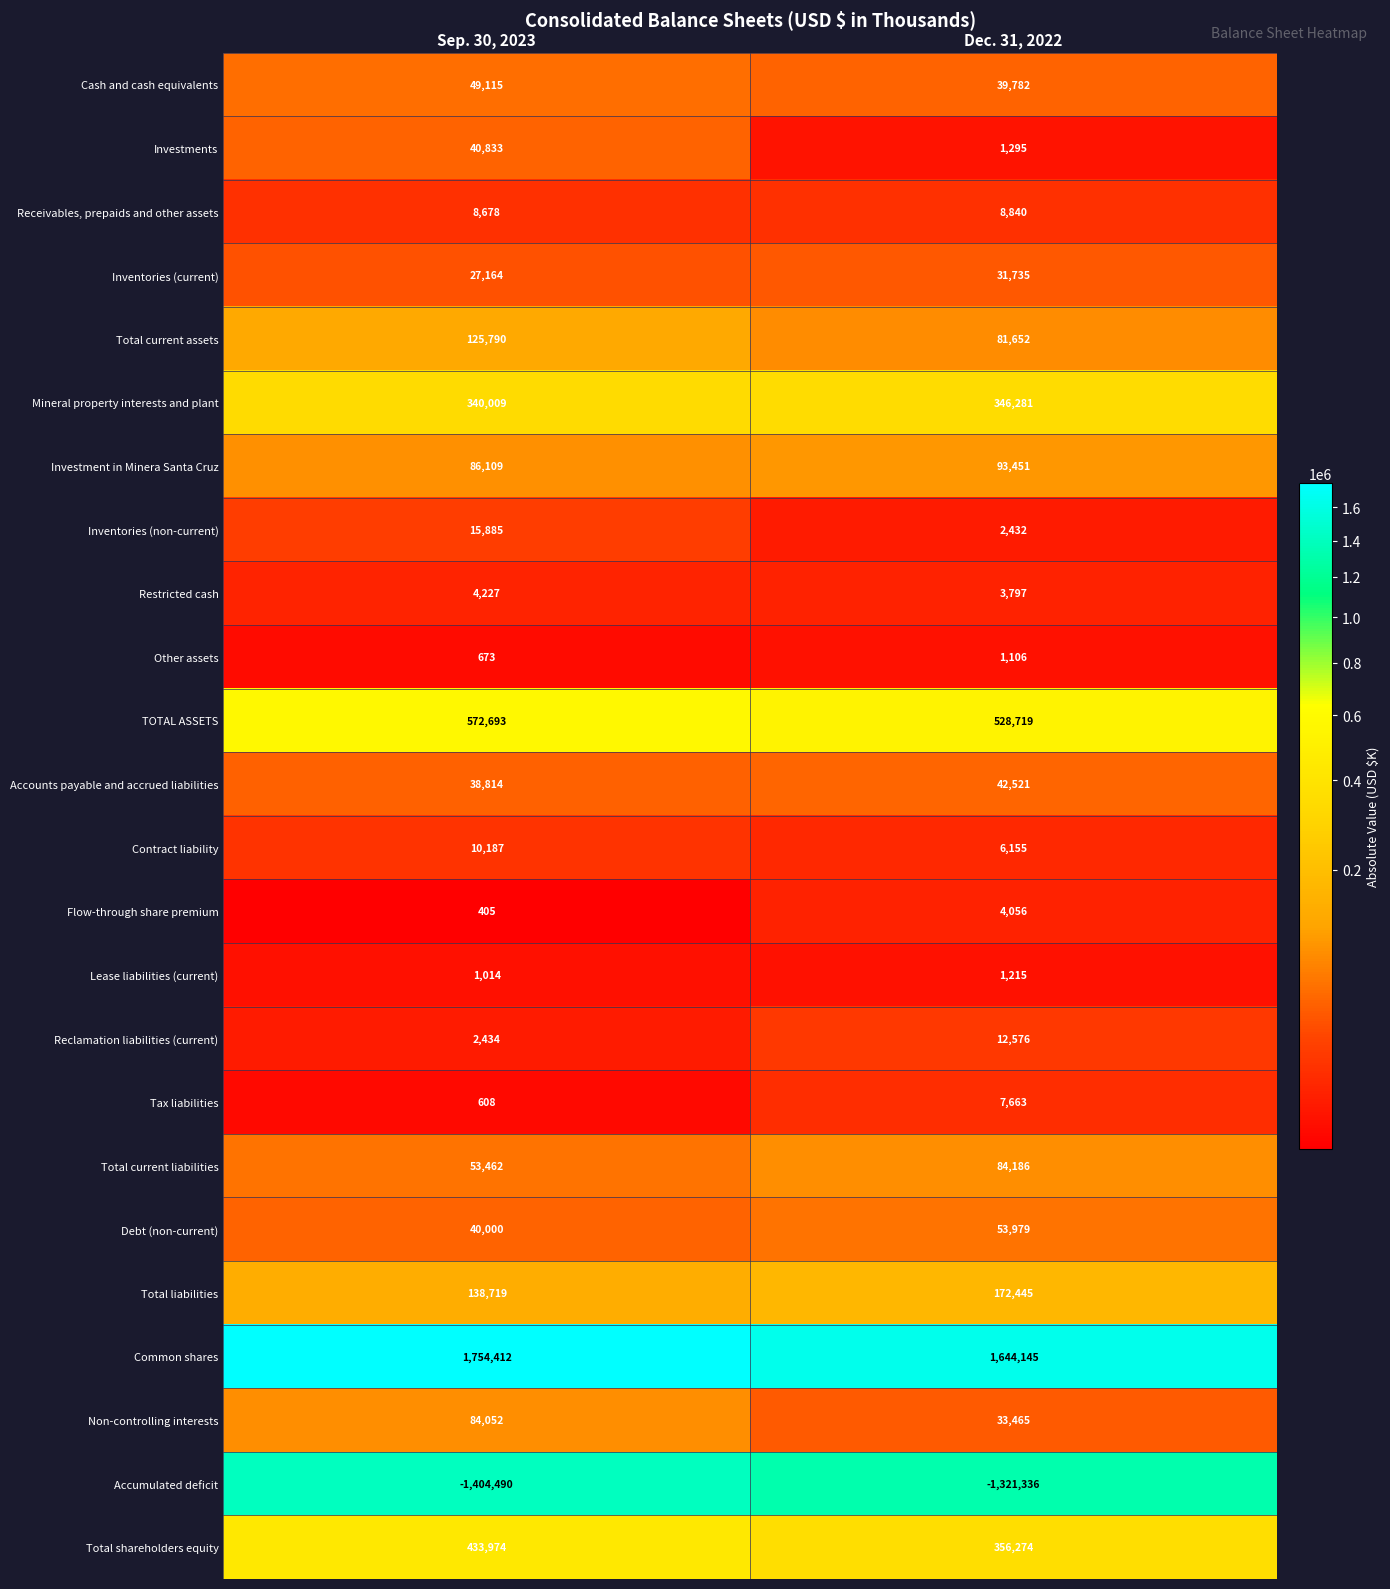

What is the difference between the Total current assets values at Dec. 31, 2022 and Sep. 30, 2023?

44138